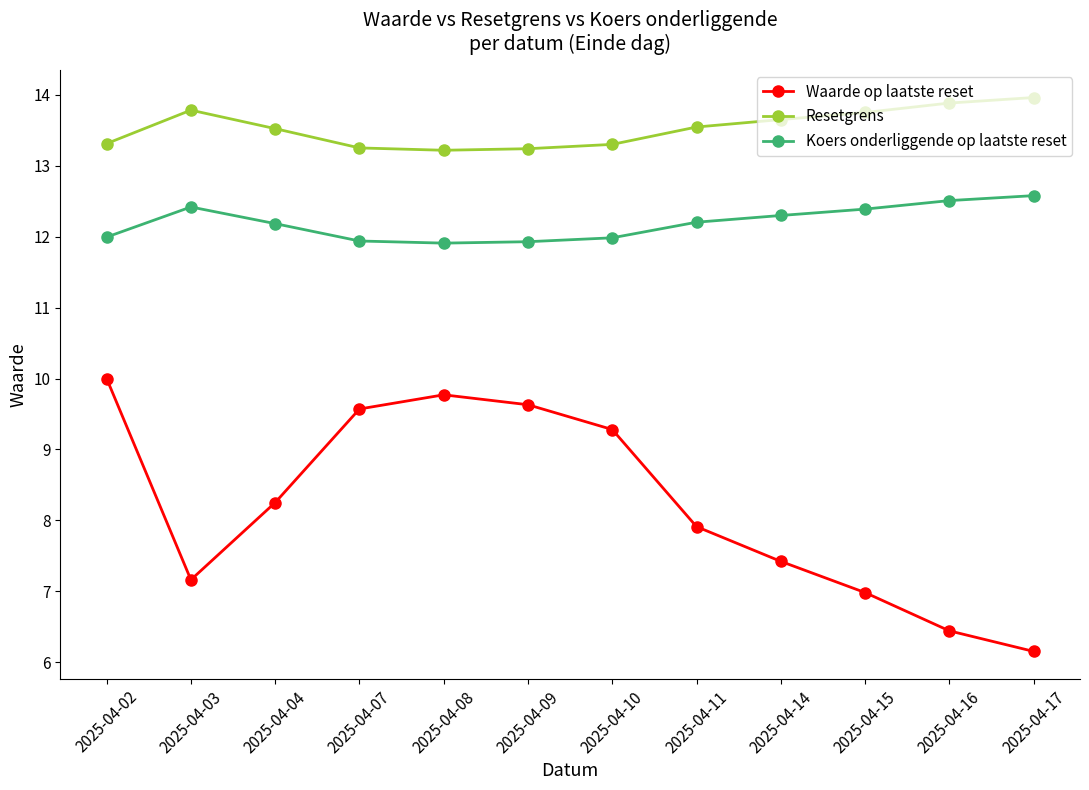

The Koers onderliggende op laatste reset series shows 2.9 at 2025-04-15. True or false?

False